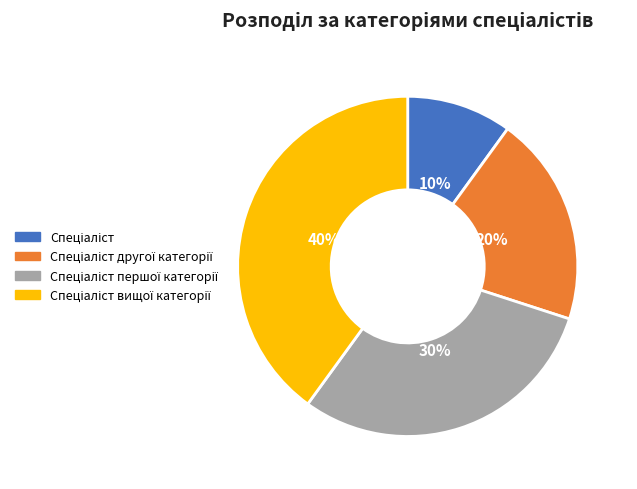

To the nearest percent, what is the average slice percentage?

25%